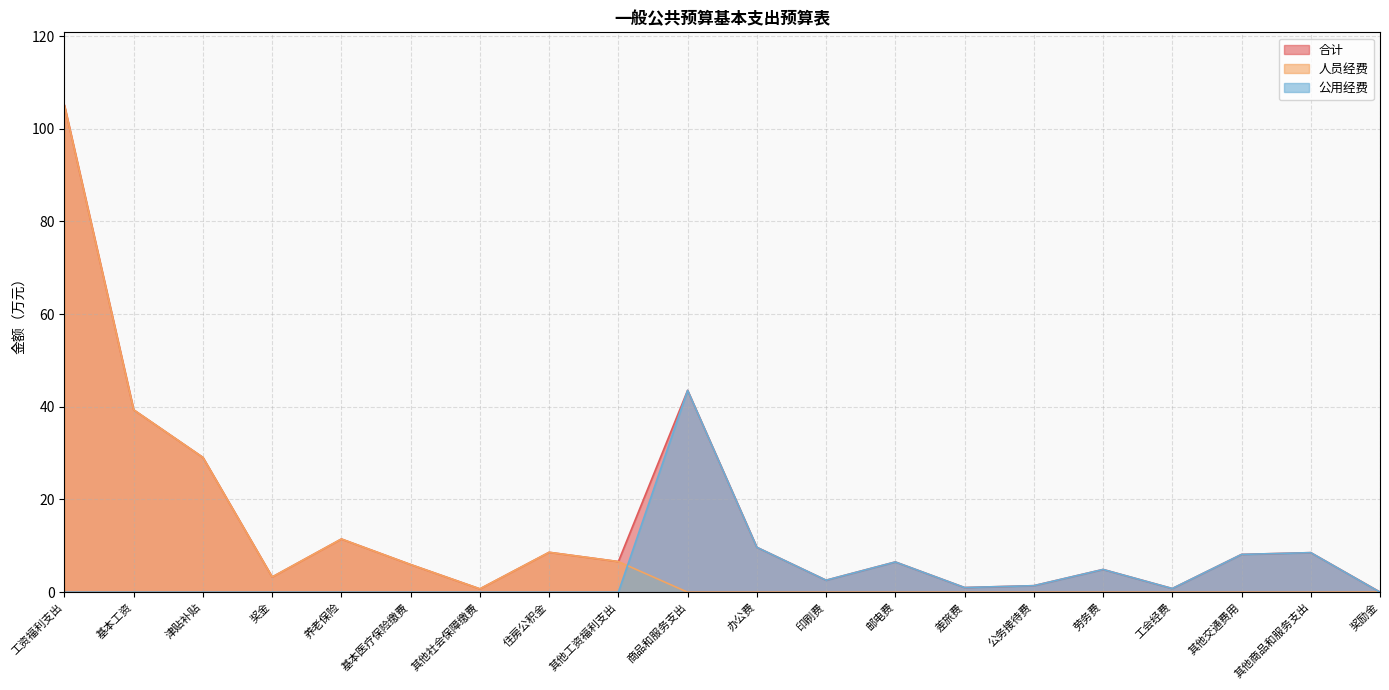

Reading left to right, extract all data points from this chart.

合计: 工资福利支出=105.0	基本工资=39.3	津贴补贴=29.1	奖金=3.3	养老保险=11.5	基本医疗保险缴费=6.0	其他社会保障缴费=0.7	住房公积金=8.6	其他工资福利支出=6.6	商品和服务支出=43.5	办公费=9.7	印刷费=2.6	邮电费=6.5	差旅费=1.0	公务接待费=1.4	劳务费=4.9	工会经费=0.8	其他交通费用=8.1	其他商品和服务支出=8.5	奖励金=0.0
人员经费: 工资福利支出=105.0	基本工资=39.3	津贴补贴=29.1	奖金=3.3	养老保险=11.5	基本医疗保险缴费=6.0	其他社会保障缴费=0.7	住房公积金=8.6	其他工资福利支出=6.6	商品和服务支出=0.0	办公费=0.0	印刷费=0.0	邮电费=0.0	差旅费=0.0	公务接待费=0.0	劳务费=0.0	工会经费=0.0	其他交通费用=0.0	其他商品和服务支出=0.0	奖励金=0.0
公用经费: 工资福利支出=0.0	基本工资=0.0	津贴补贴=0.0	奖金=0.0	养老保险=0.0	基本医疗保险缴费=0.0	其他社会保障缴费=0.0	住房公积金=0.0	其他工资福利支出=0.0	商品和服务支出=43.5	办公费=9.7	印刷费=2.6	邮电费=6.5	差旅费=1.0	公务接待费=1.4	劳务费=4.9	工会经费=0.8	其他交通费用=8.1	其他商品和服务支出=8.5	奖励金=0.0